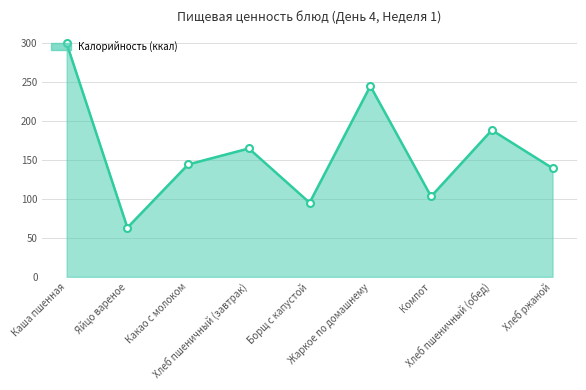

What position from the right is Хлеб пшеничный (обед)?

2